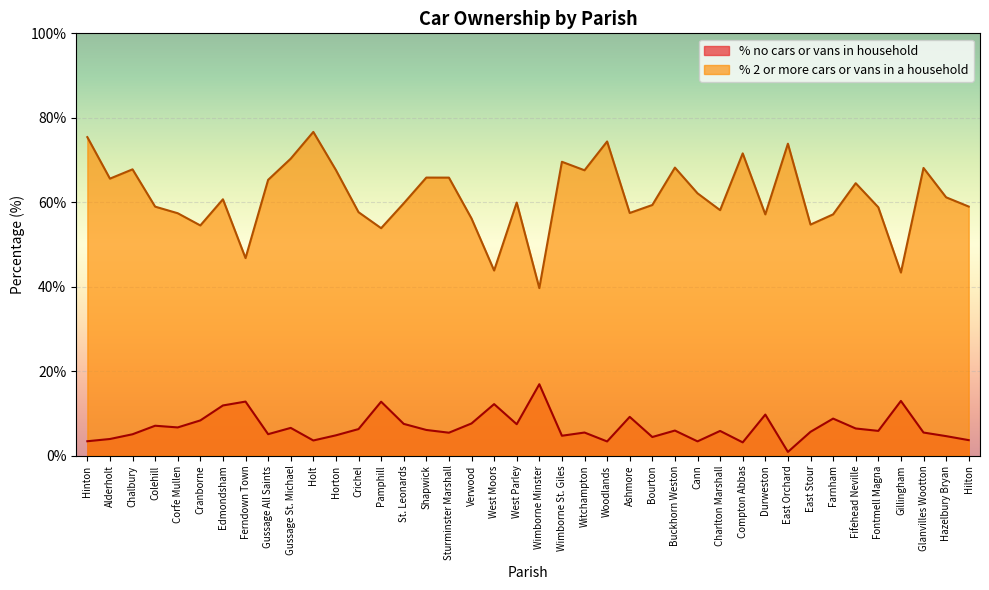

Which series has the widest spread of values?

% 2 or more cars or vans in a household